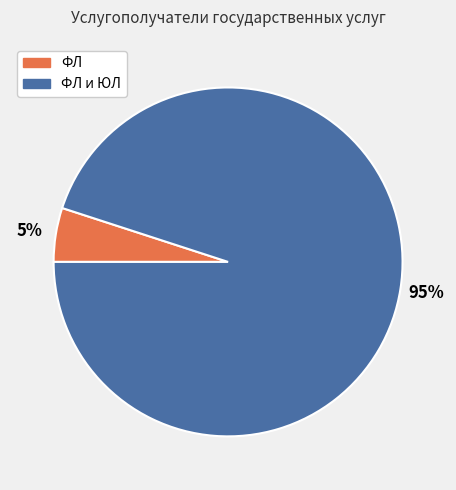

To the nearest percent, what is the difference between the largest and smallest slice percentages?

90%